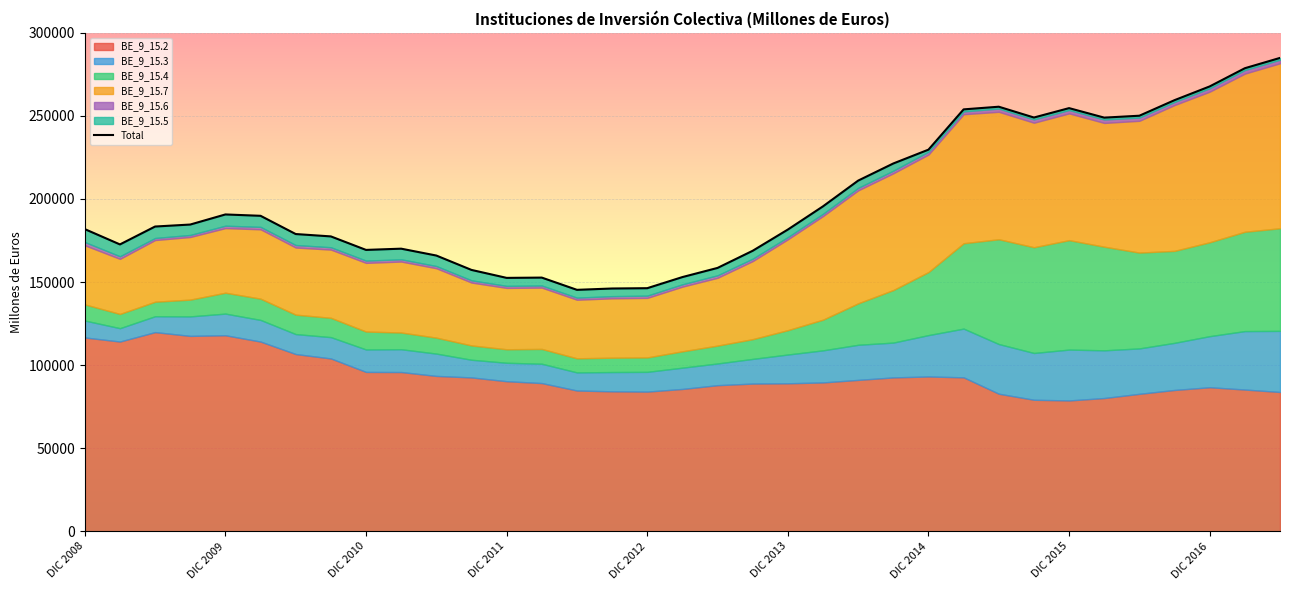

What is the maximum value shown in the chart?

284907